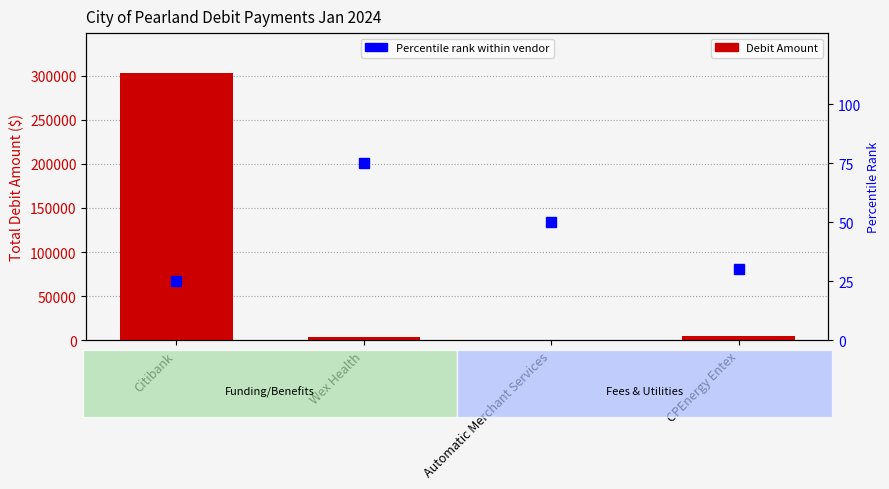

Rank the categories by value from lowest to highest.

Automatic Merchant Services, Wex Health, CPEnergy Entex, Citibank